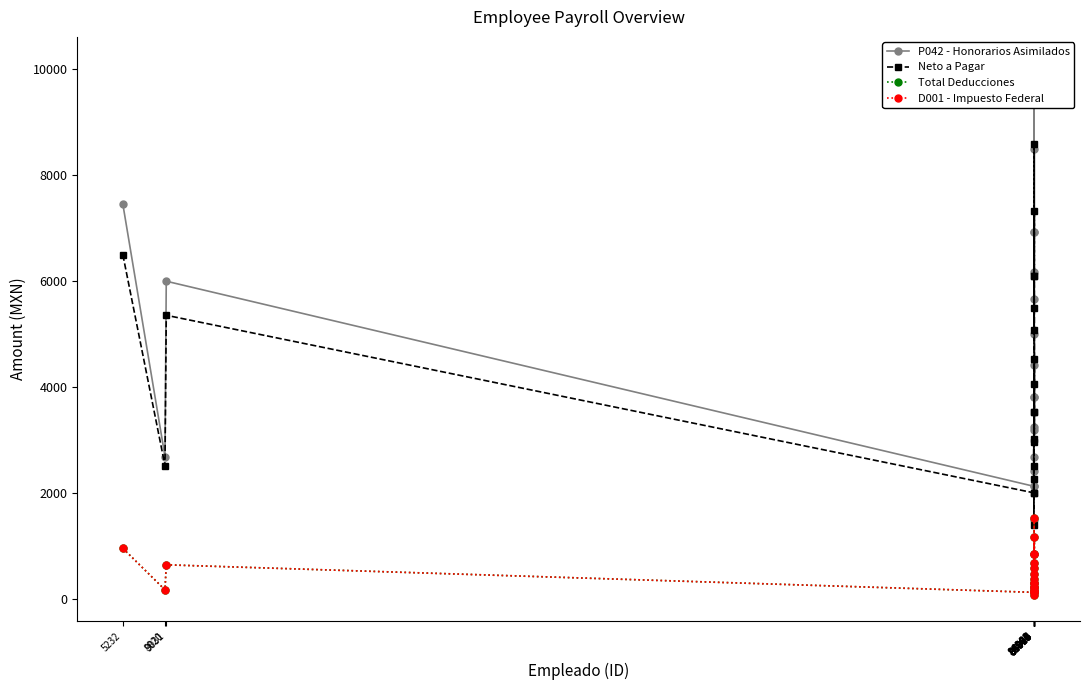

Which series has the largest total across all categories?

P042 - Honorarios Asimilados